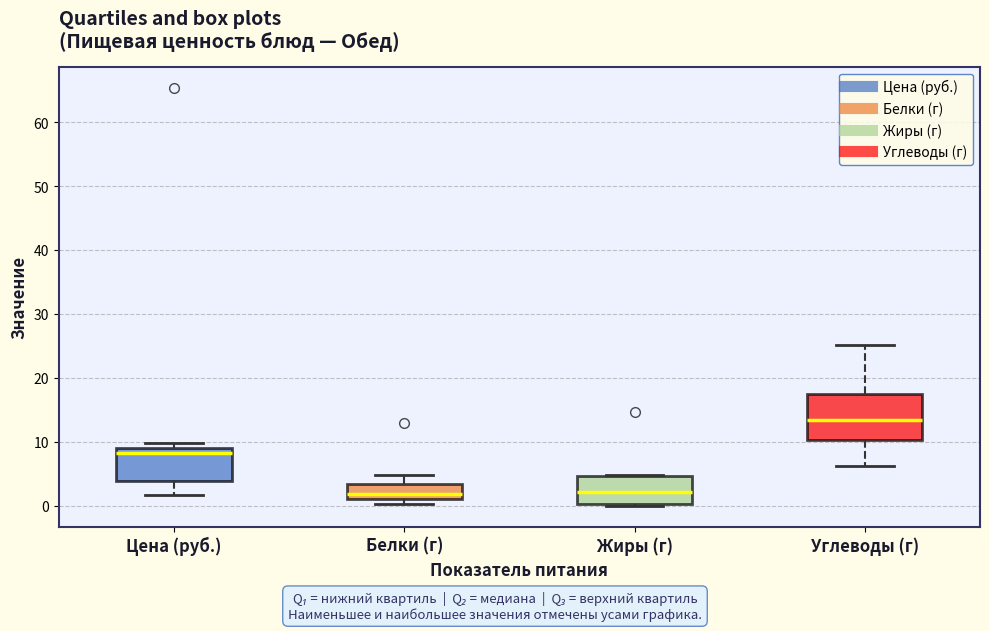

Reading left to right, transcribe this box plot: for each box, give where its median line is, the range the box spans, and where its two whiskers end, as read against the y-axis. The values are not printed on the chart, so give them approximately, as read against the axis.

Цена (руб.): median 8, box 4 to 9, whiskers 2 to 10
Белки (г): median 2, box 1 to 3, whiskers 0 to 5
Жиры (г): median 2, box 0 to 5, whiskers 0 to 5
Углеводы (г): median 13, box 10 to 18, whiskers 6 to 25